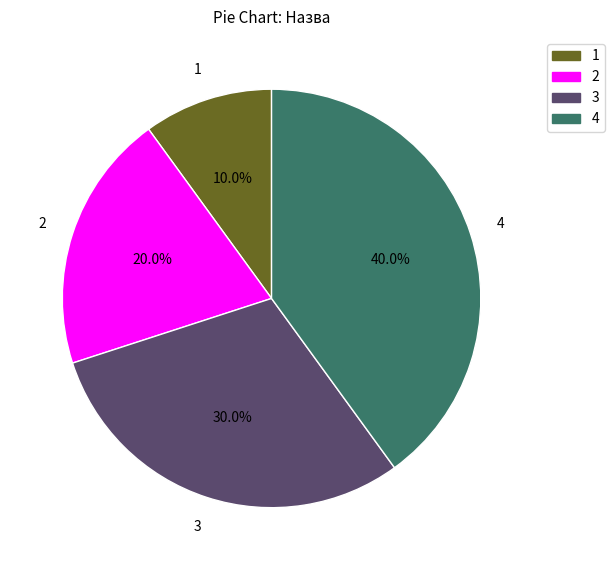

Is there a majority slice in this chart?

No